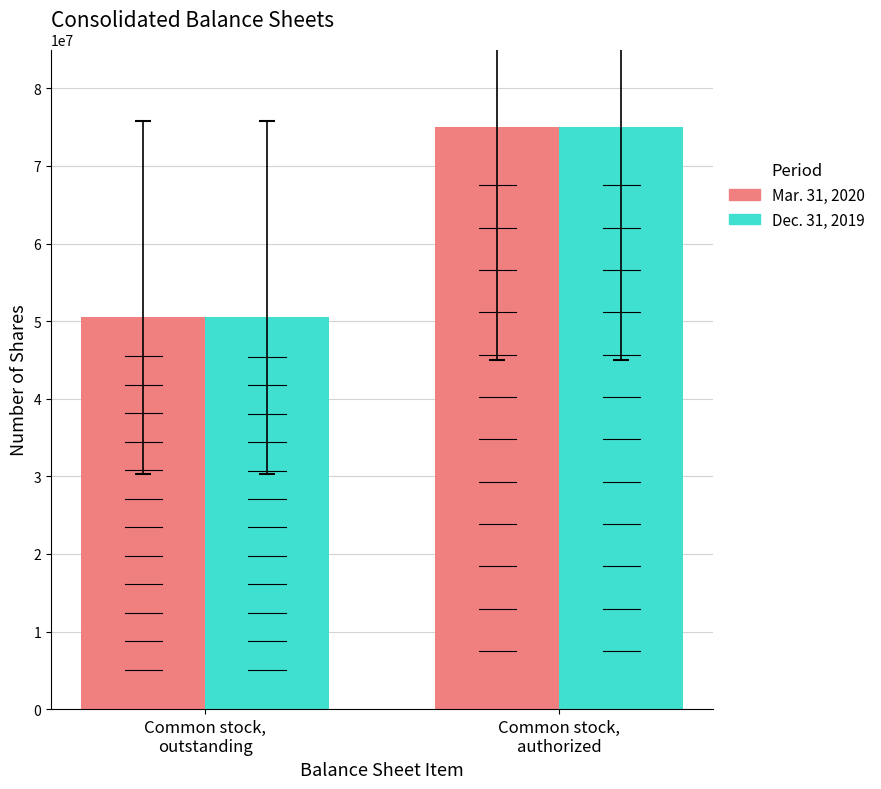

Which label corresponds to the smallest value in the chart?

Common stock,
outstanding